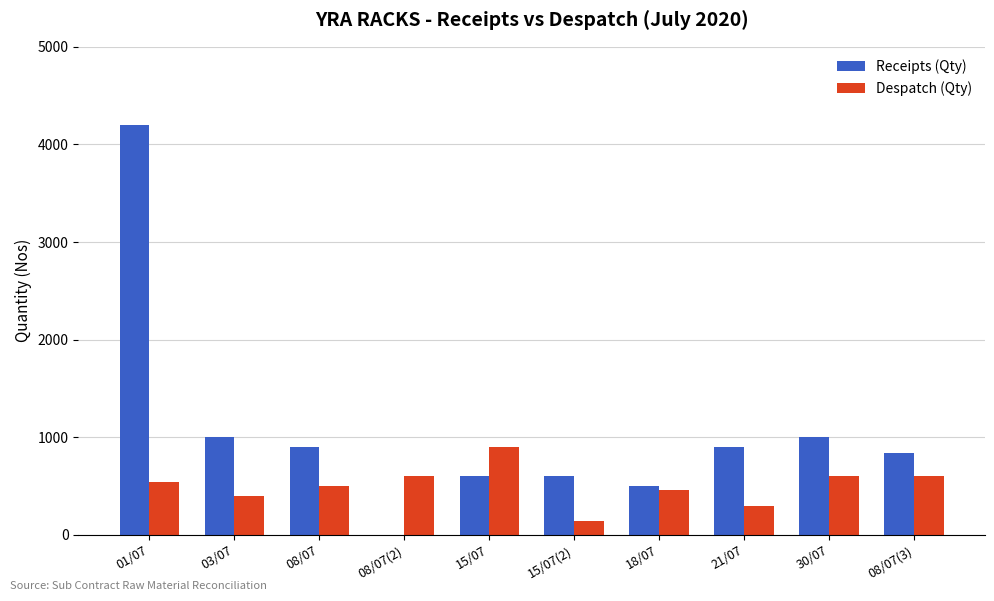

What are all the series names shown in the legend?

Receipts (Qty), Despatch (Qty)